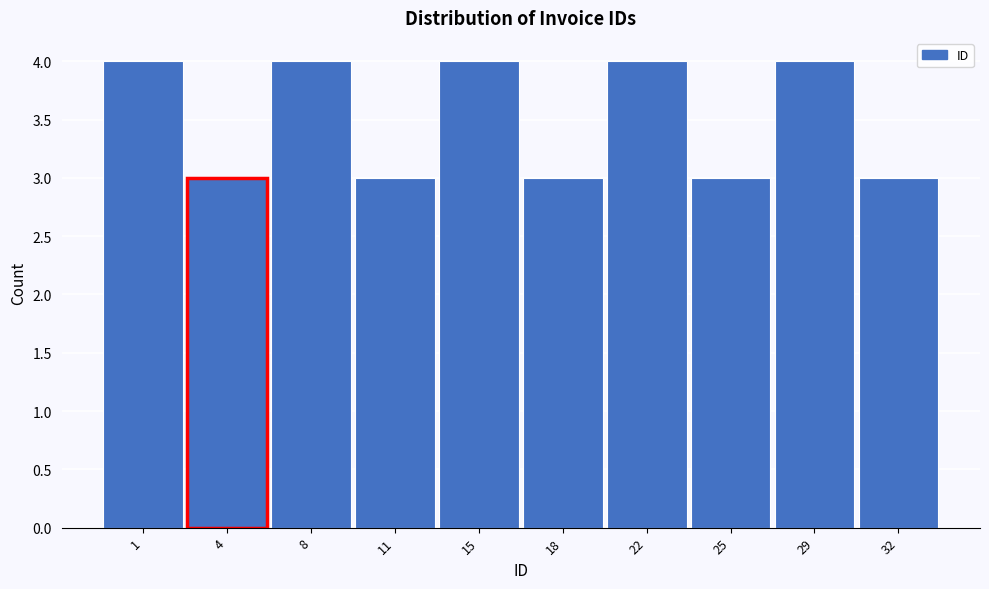

Reading left to right, list all the values displayed in this chart.

1=4	4=3	8=4	11=3	15=4	18=3	22=4	25=3	29=4	32=3